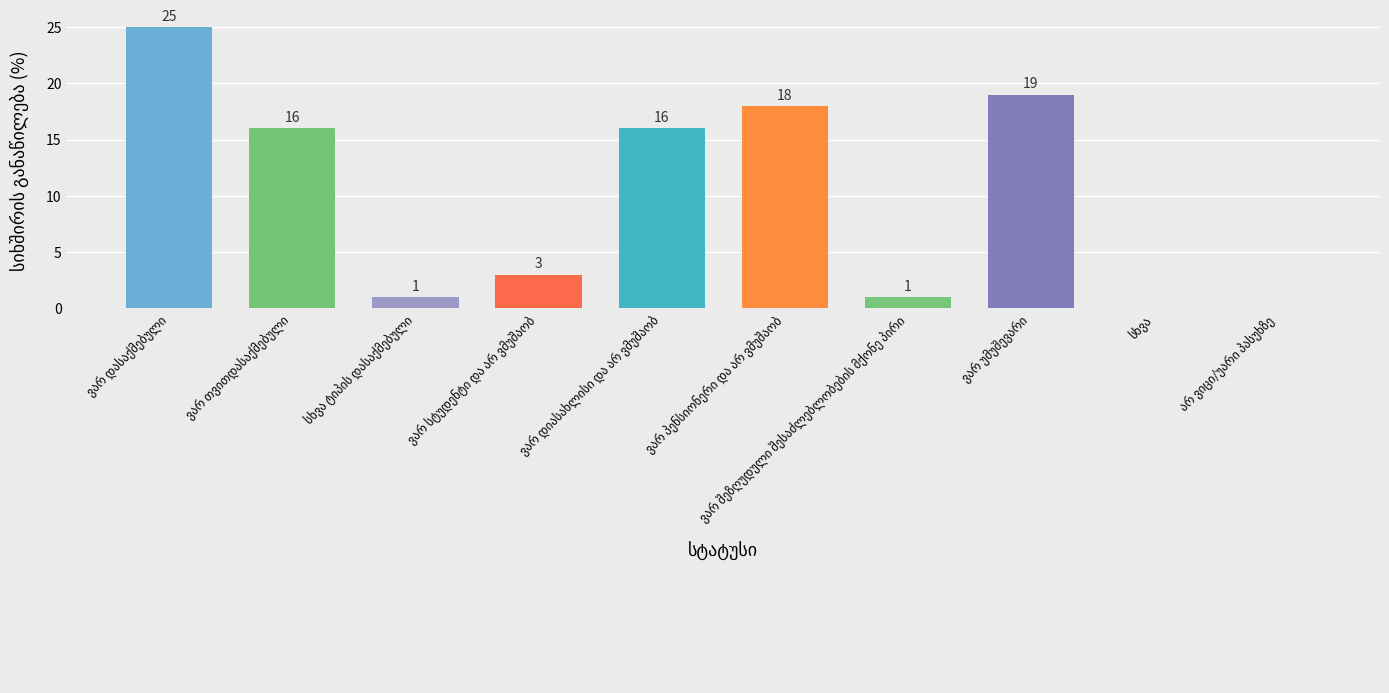

What is the sum of all values?

99